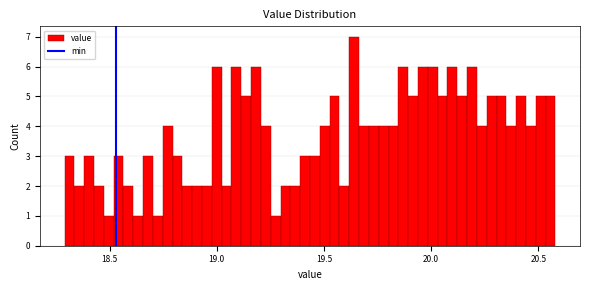

Around what value on the x-axis is the tallest bar? Give the approximate position of its centre, as read against the axis.

19.65